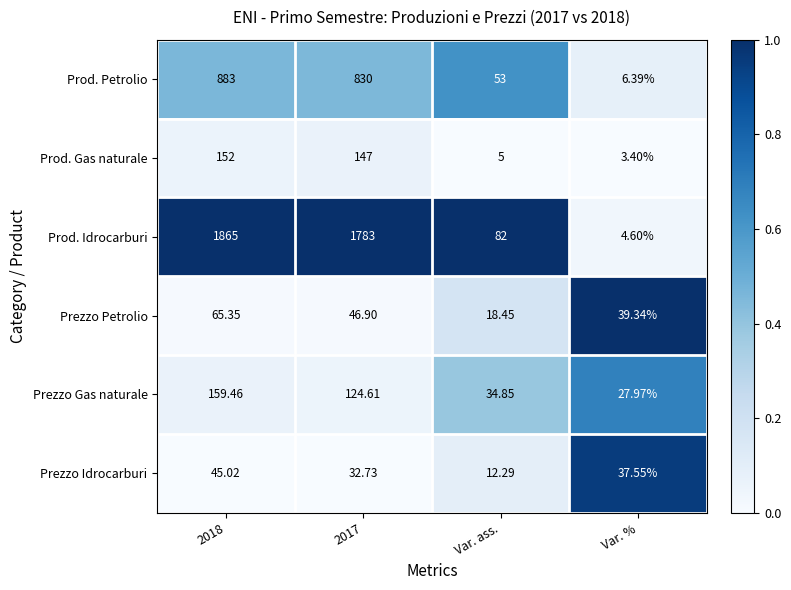

Which label corresponds to the largest value in the chart?

2018